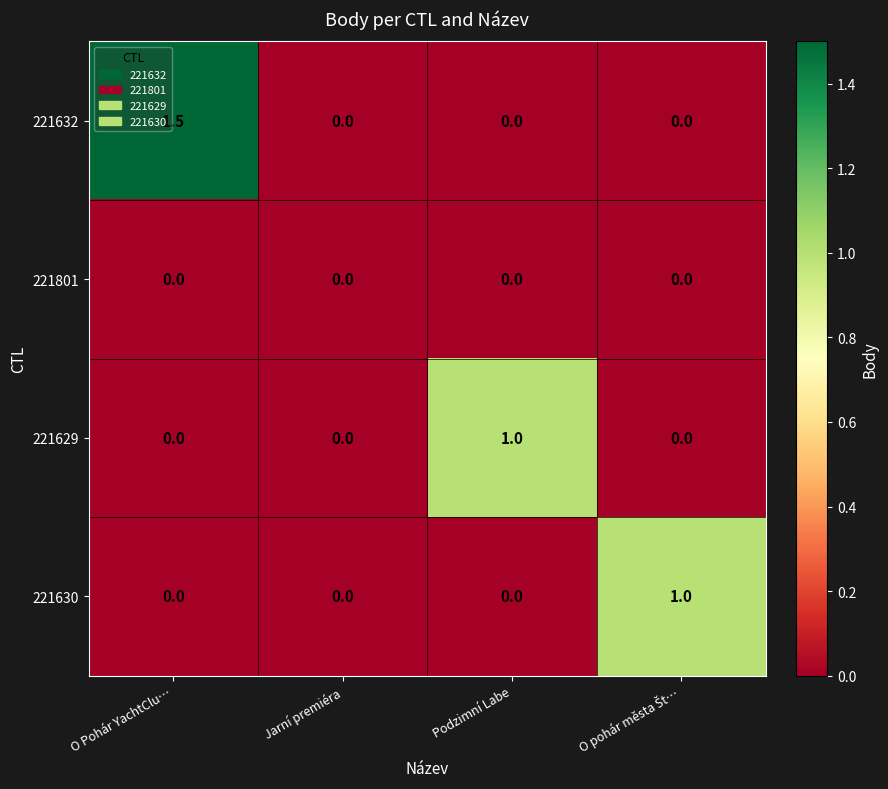

What is the total value across all series at Podzimní Labe?

1.0